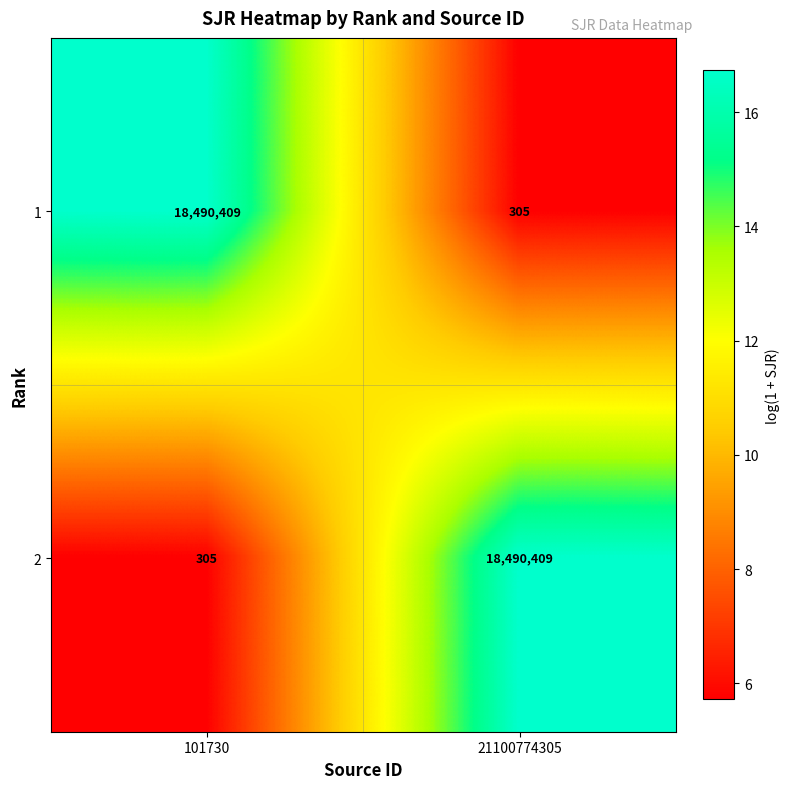

Reading right to left, transcribe all the data shown in this chart.

1: 305	18490409
2: 18490409	305